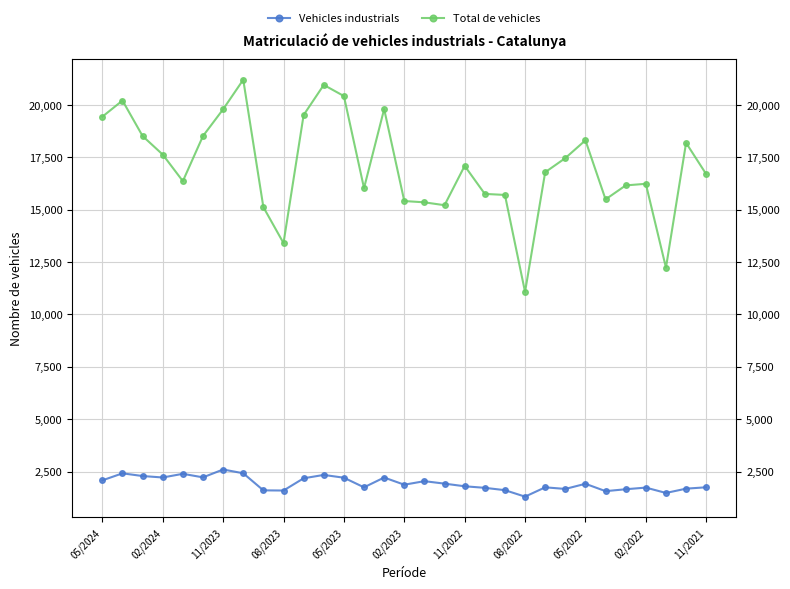

Which series has the largest range (max minus min)?

Total de vehicles